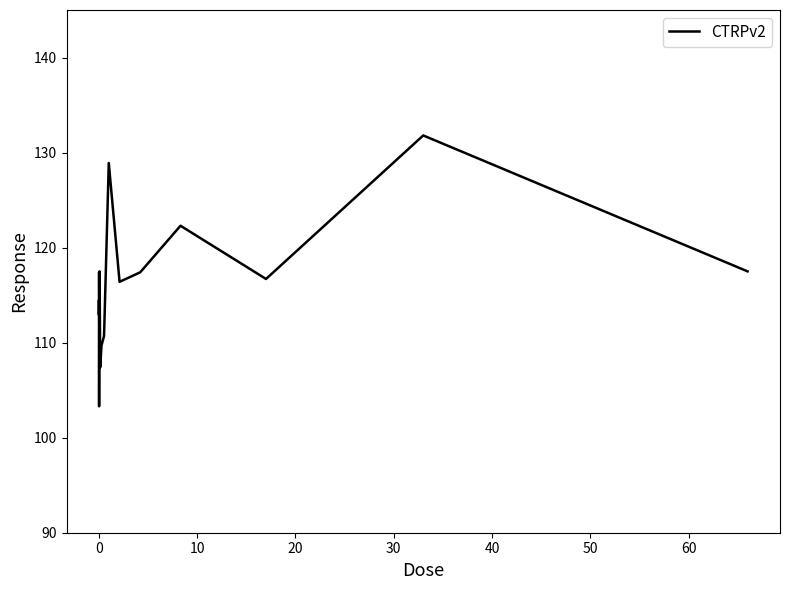

What is the difference between the maximum and minimum values?

28.5